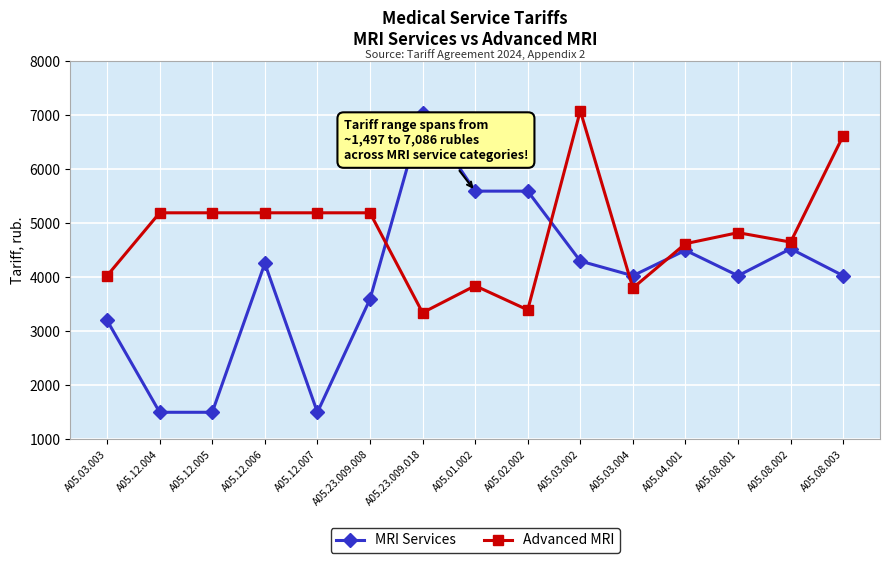

True or false: MRI Services has more than 1 interior local peaks.

True